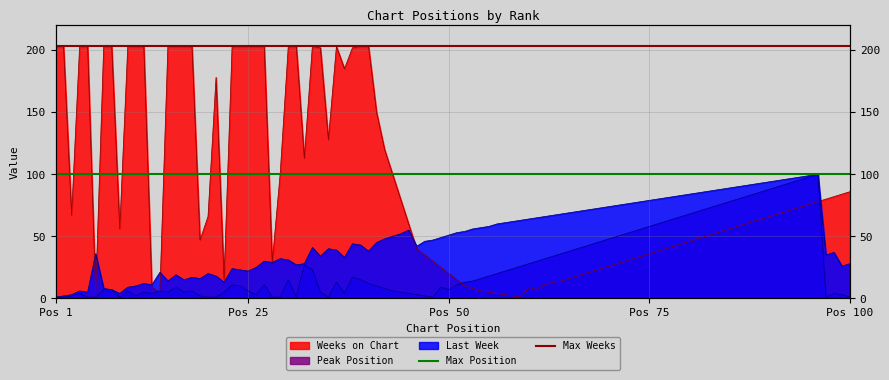

Which series has the largest total across all categories?

Max Weeks